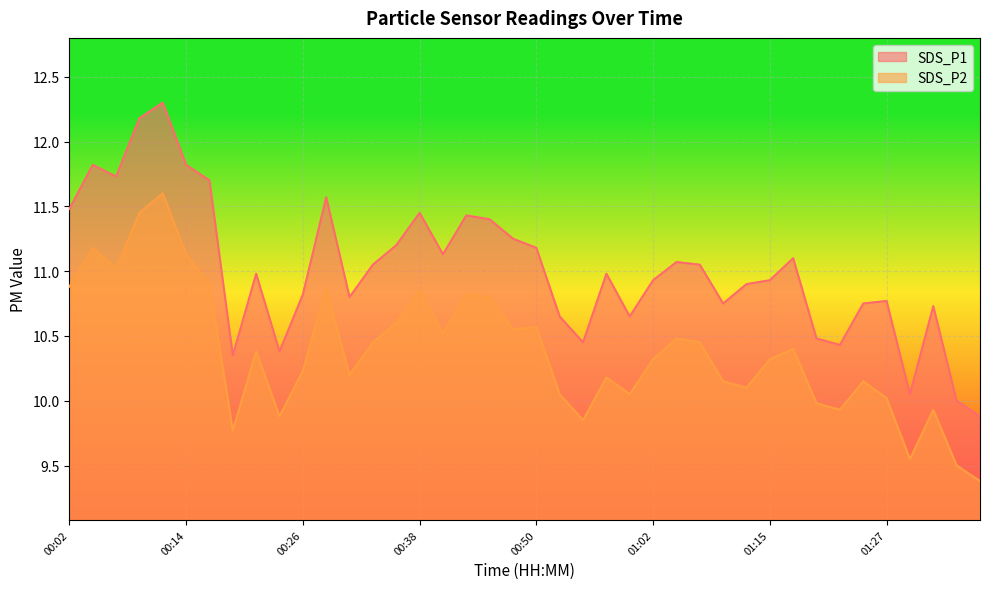

At which label is SDS_P2 closest to 10?

01:19